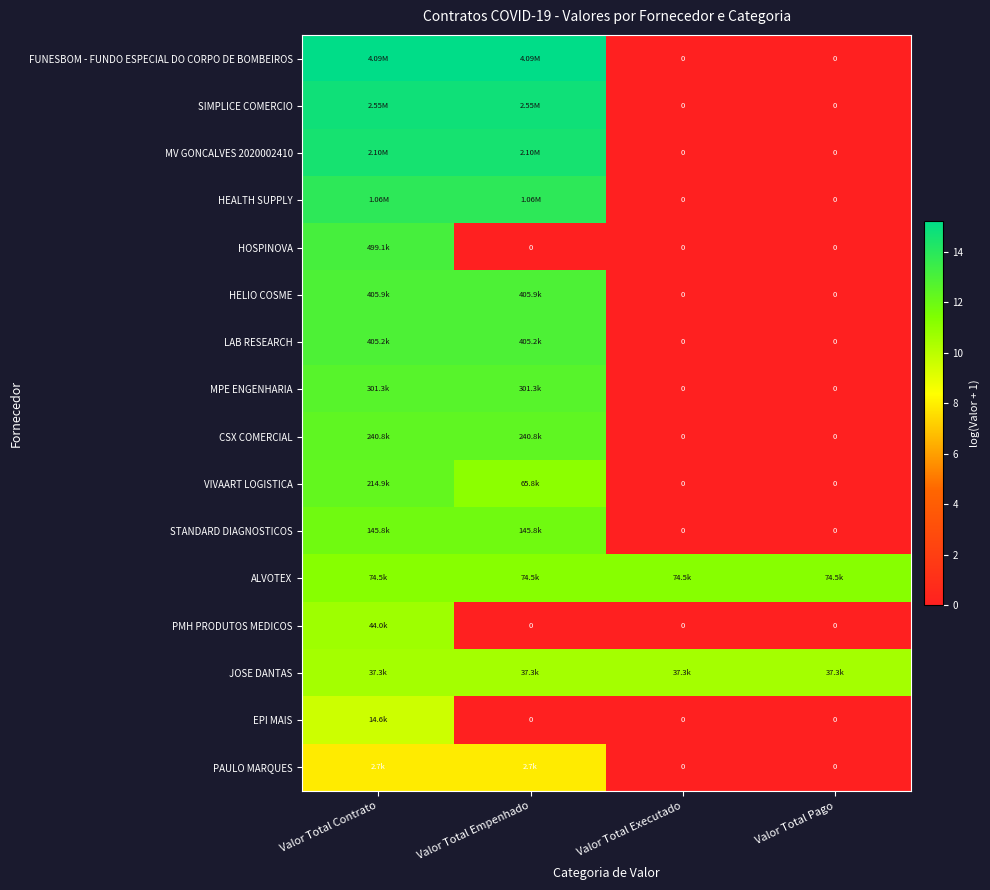

Rank the categories by HEALTH SUPPLY value from lowest to highest.

Valor Total Executado, Valor Total Pago, Valor Total Contrato, Valor Total Empenhado